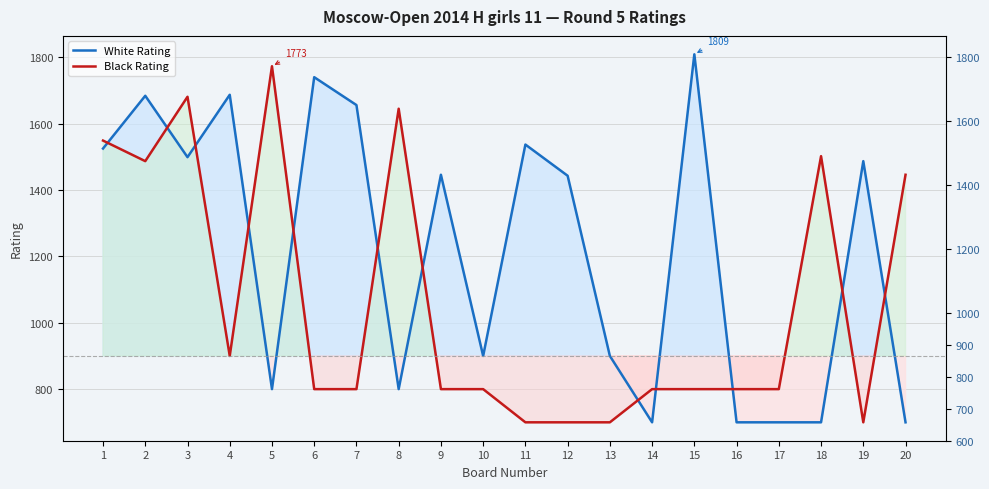

What is the difference between the maximum and minimum values in the Black Rating series?

1073